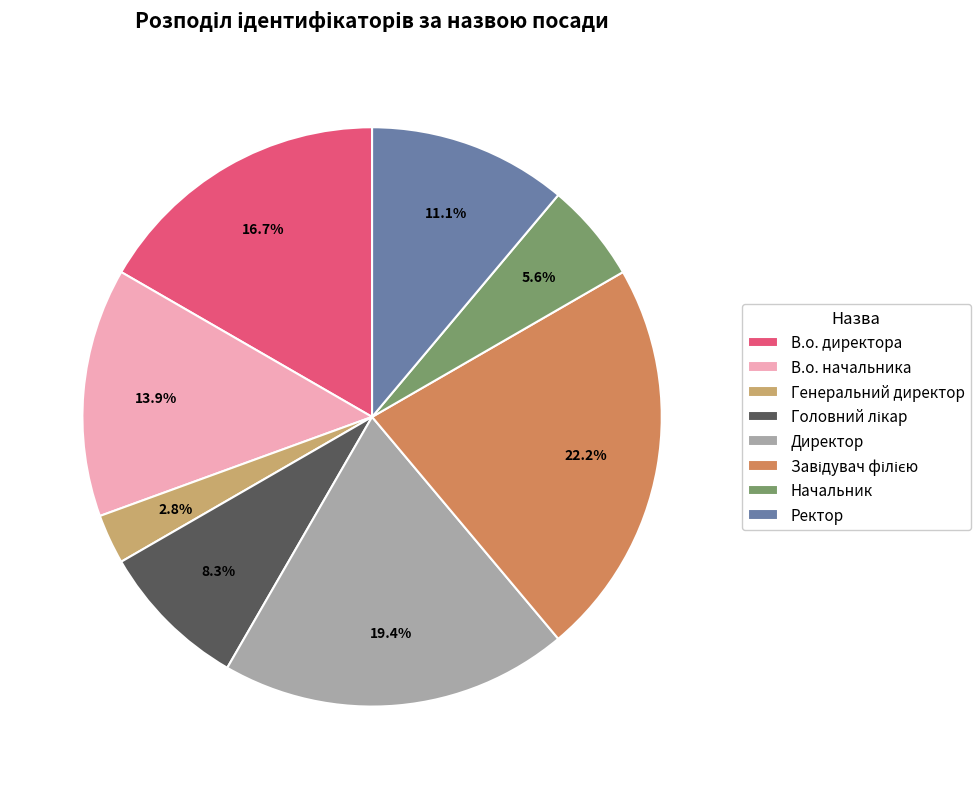

Count the number of slices in the pie.

8